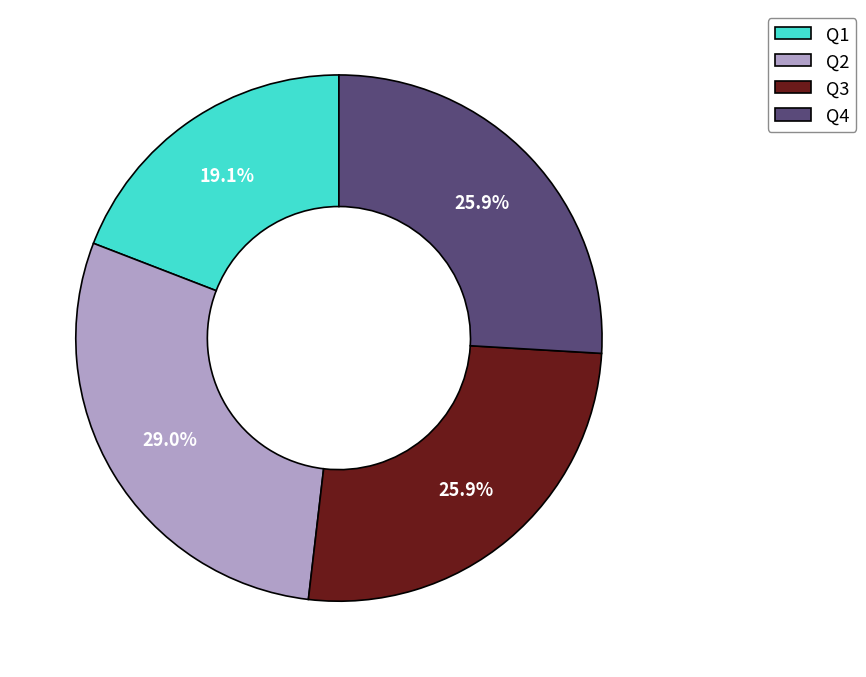

To the nearest percent, what percentage of the pie is Q3?

26%